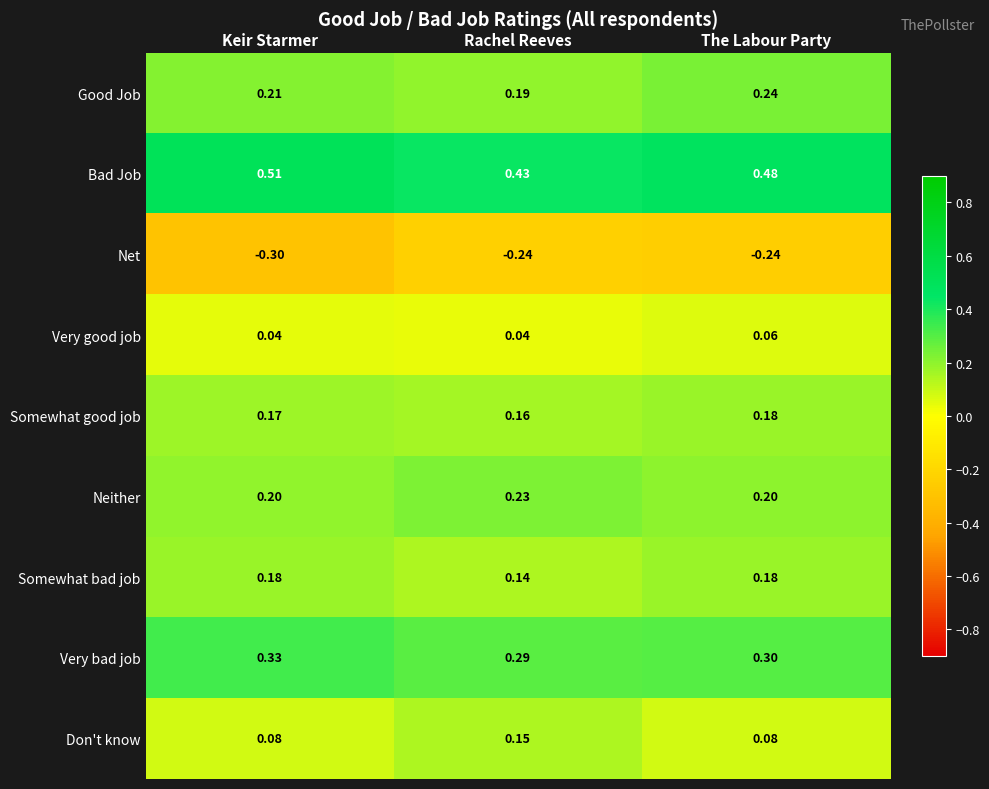

What is the spread (max minus min) of values at The Labour Party?

0.7